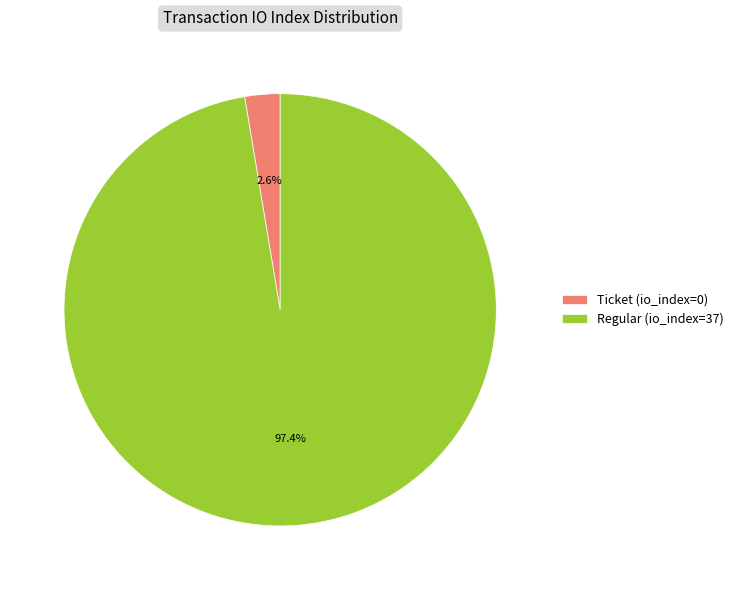

Which category has the smallest portion of the pie?

Ticket (io_index=0)